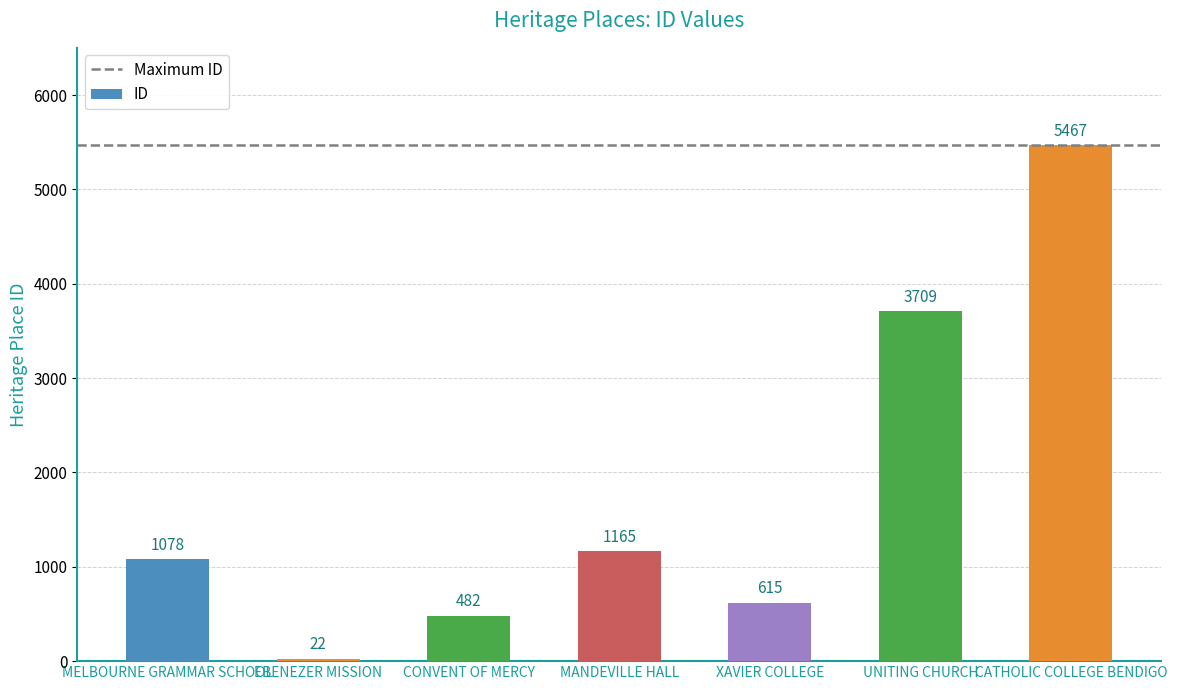

Reading right to left, what are all the values shown in this chart?

CATHOLIC COLLEGE BENDIGO=5467	UNITING CHURCH=3709	XAVIER COLLEGE=615	MANDEVILLE HALL=1165	CONVENT OF MERCY=482	EBENEZER MISSION=22	MELBOURNE GRAMMAR SCHOOL=1078